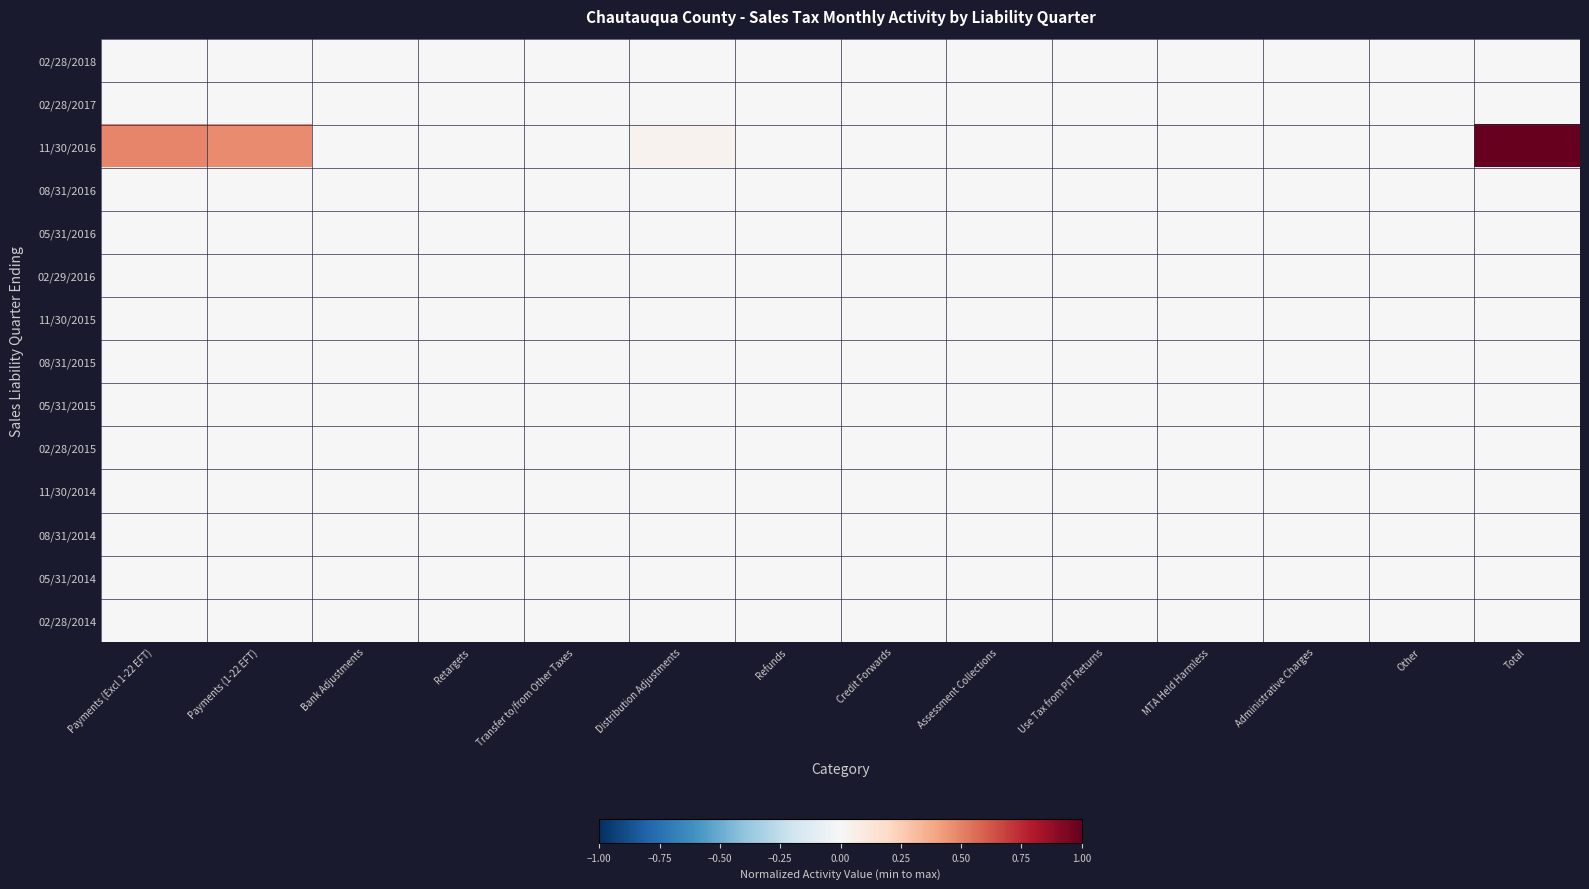

List the series in order of their peak value, lowest first.

02/28/2018, 05/31/2014, 02/28/2014, 05/31/2015, 02/28/2015, 08/31/2014, 11/30/2015, 08/31/2015, 02/28/2017, 02/29/2016, 11/30/2014, 05/31/2016, 08/31/2016, 11/30/2016